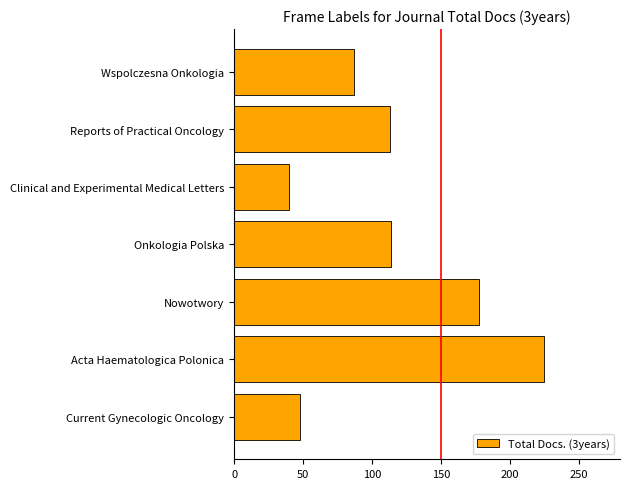

Count the number of categories in the chart.

7